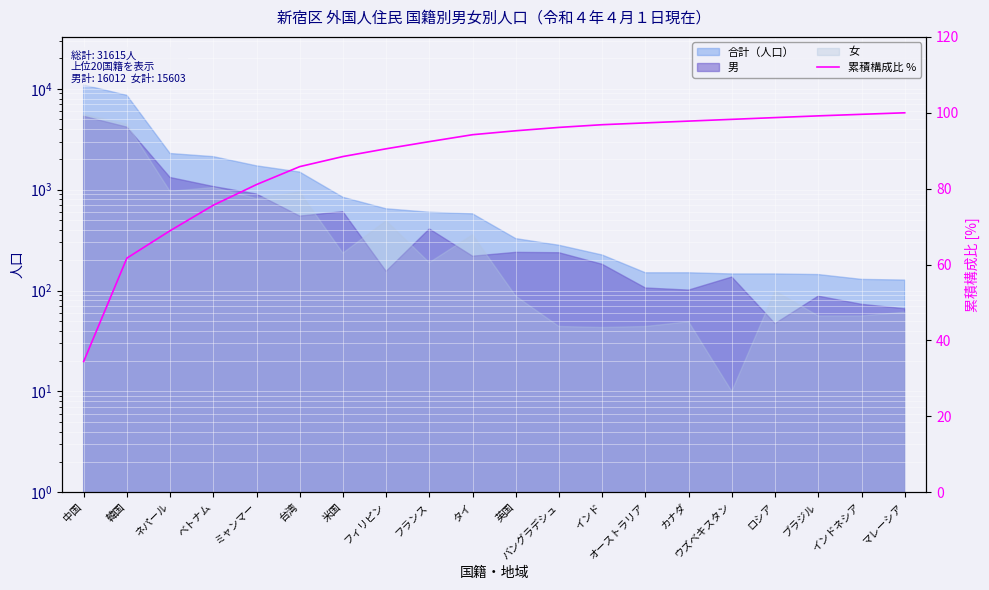

Which label corresponds to the smallest value in the chart?

中国